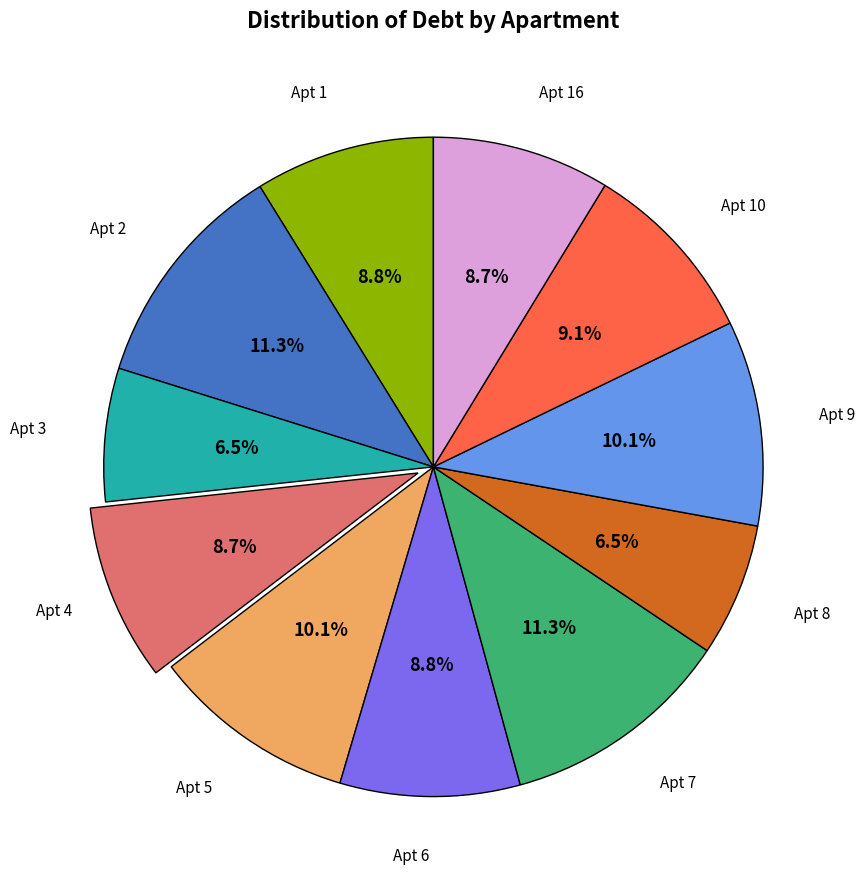

Does any single category account for the majority?

No